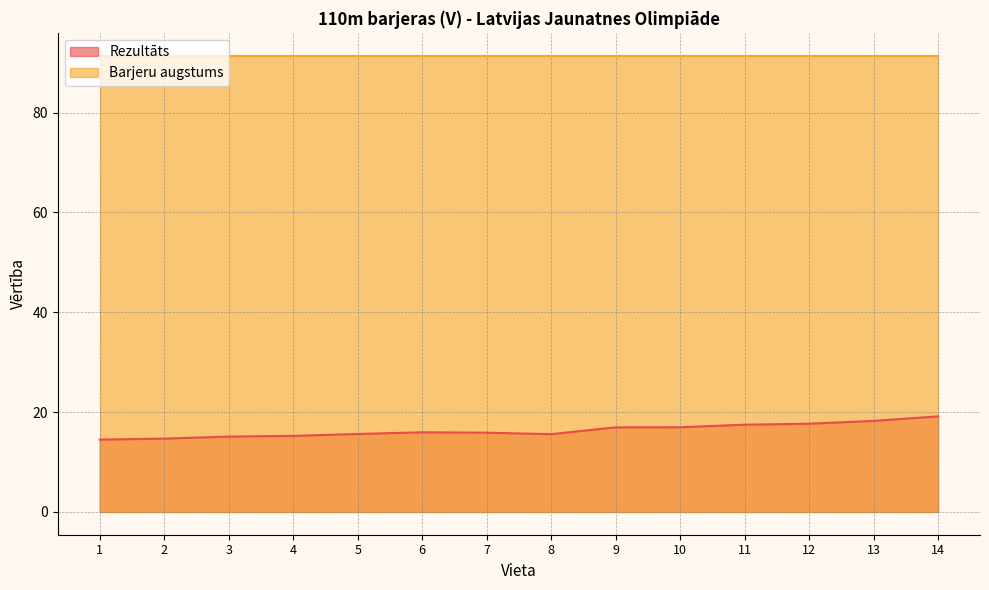

How many lines are shown in the chart?

2